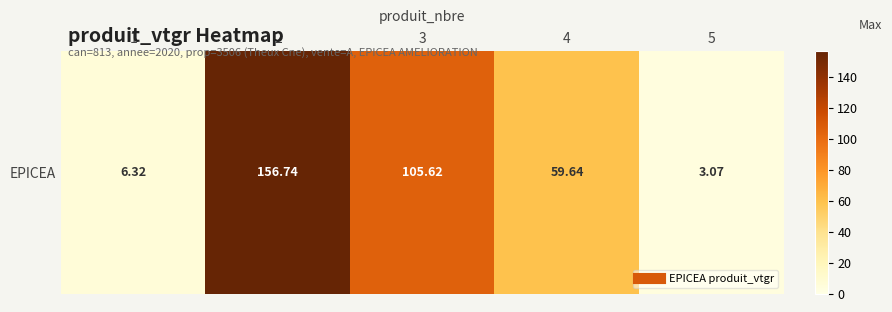

At which label does the data first exceed 59?

2